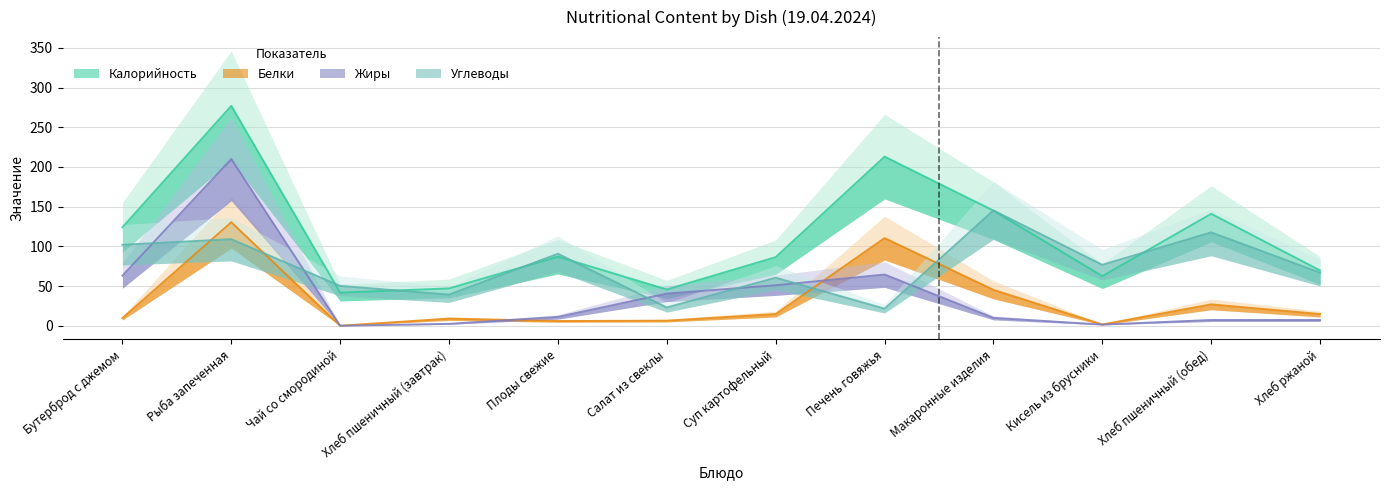

What is the difference between the highest and lowest values at Печень говяжья?

191.5